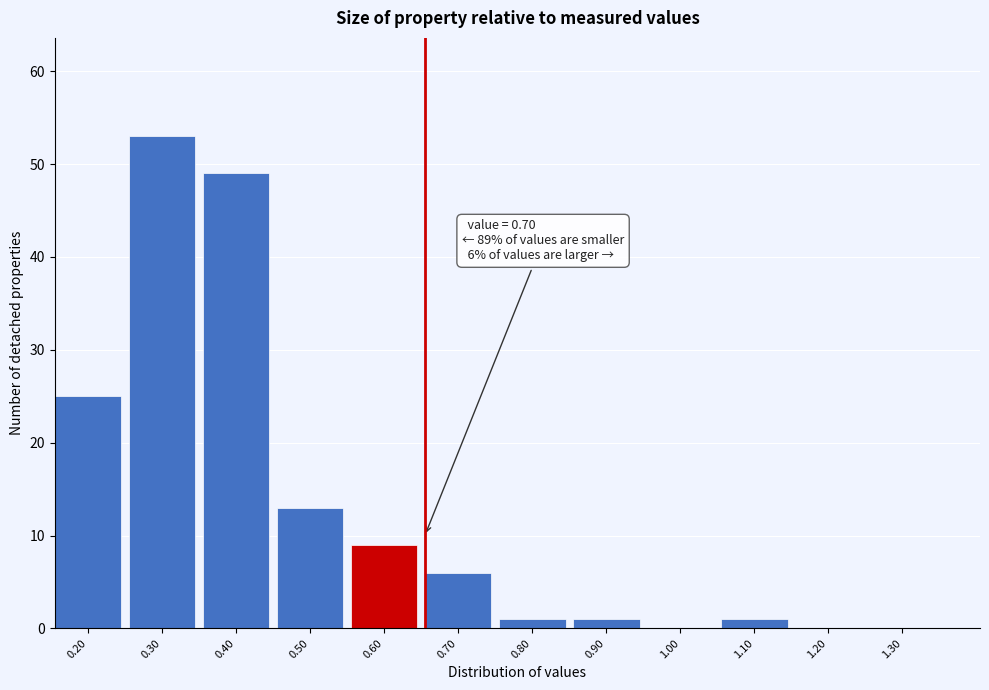

Reading right to left, list all the values displayed in this chart.

1.30=0	1.20=0	1.10=1	1.00=0	0.90=1	0.80=1	0.70=6	0.60=9	0.50=13	0.40=49	0.30=53	0.20=25